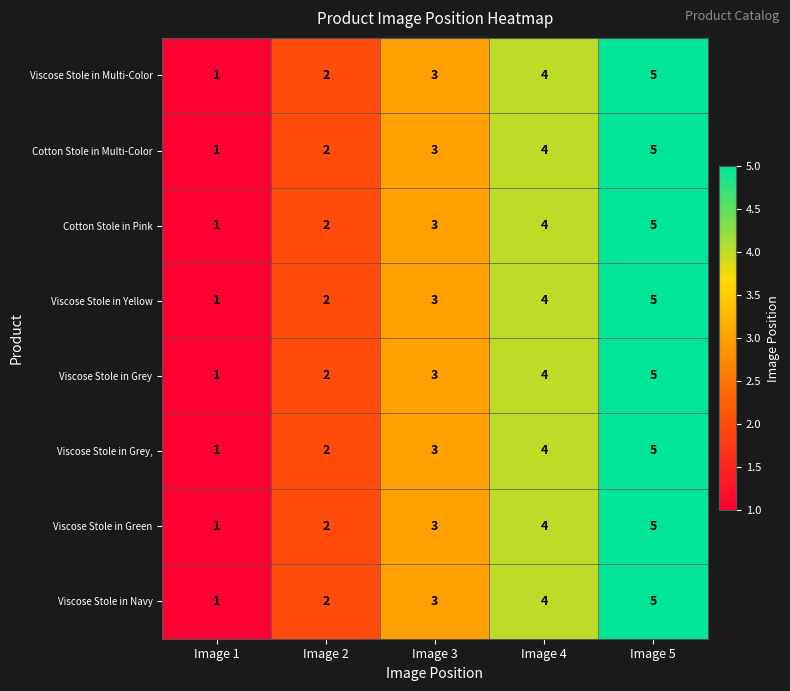

Is it true that Cotton Stole in Pink equals 1 at Image 1?

True